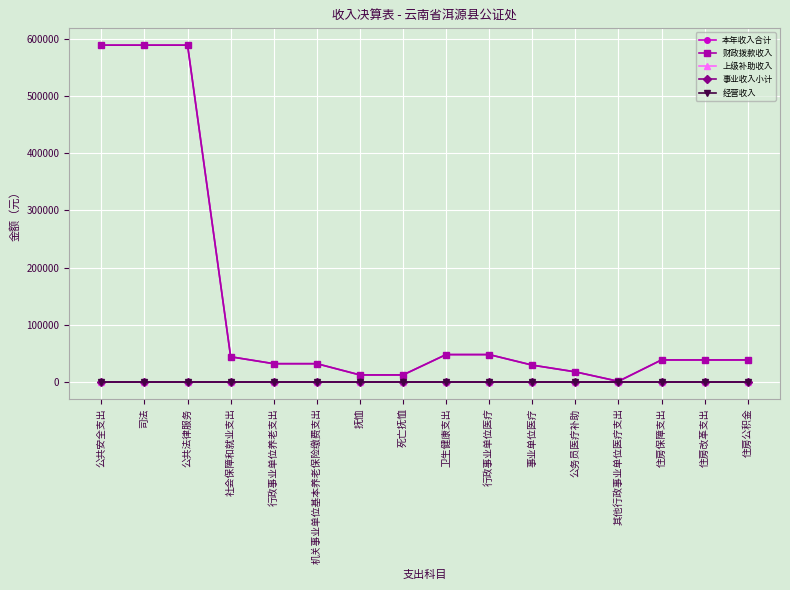

Does the chart display data point markers on the line(s)?

Yes